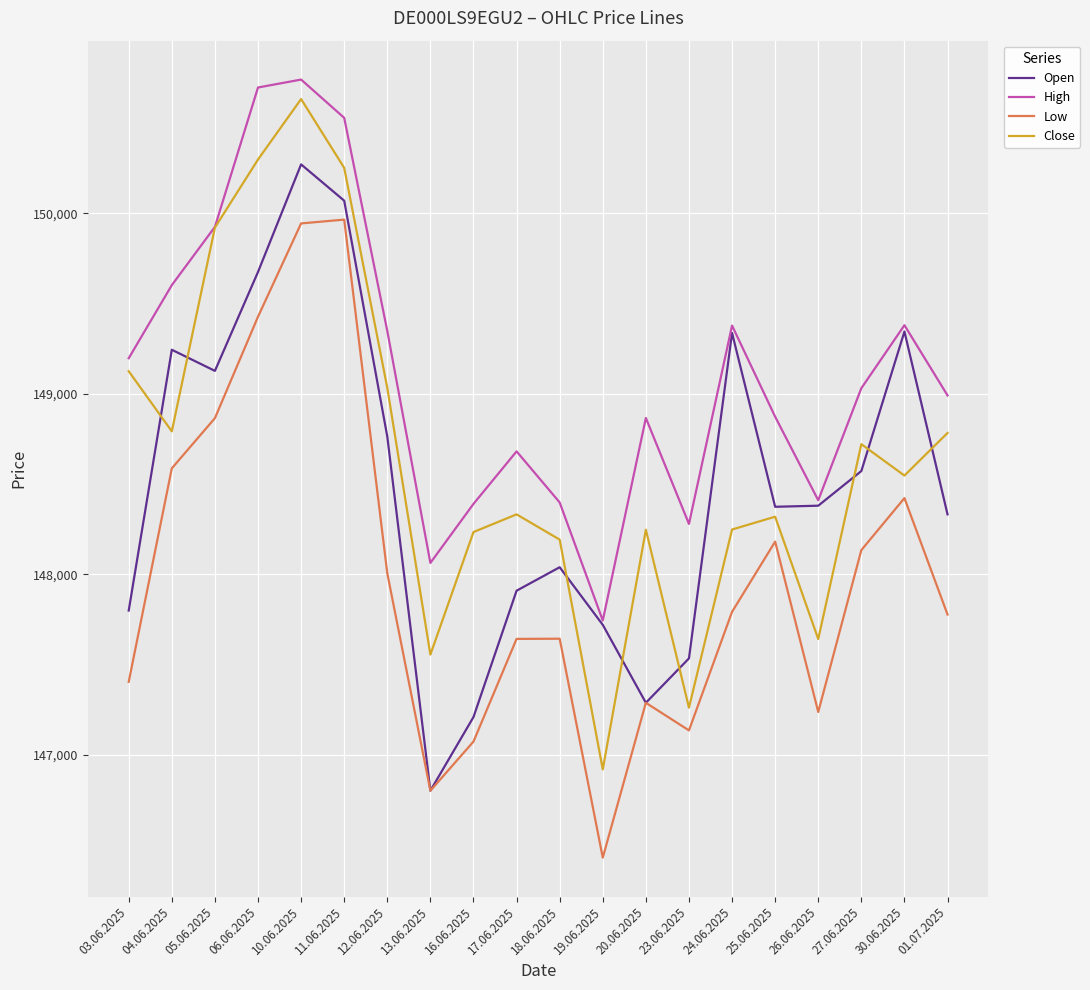

Which series changed the most between 11.06.2025 and 30.06.2025?

Close